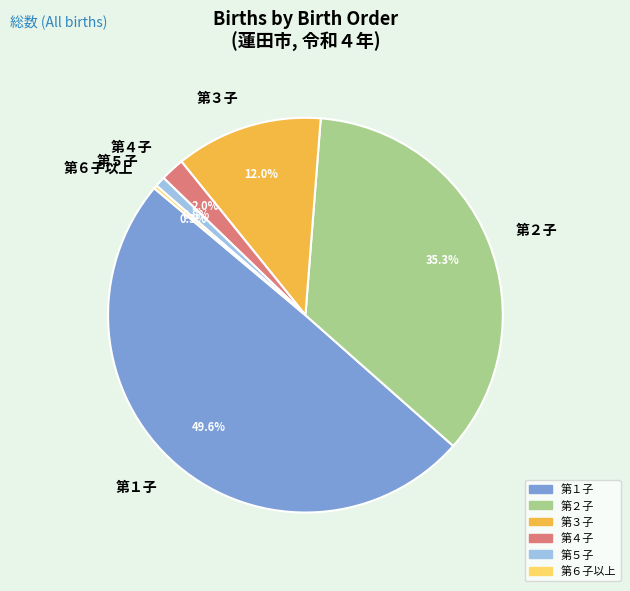

To the nearest percent, what is the average slice percentage?

17%